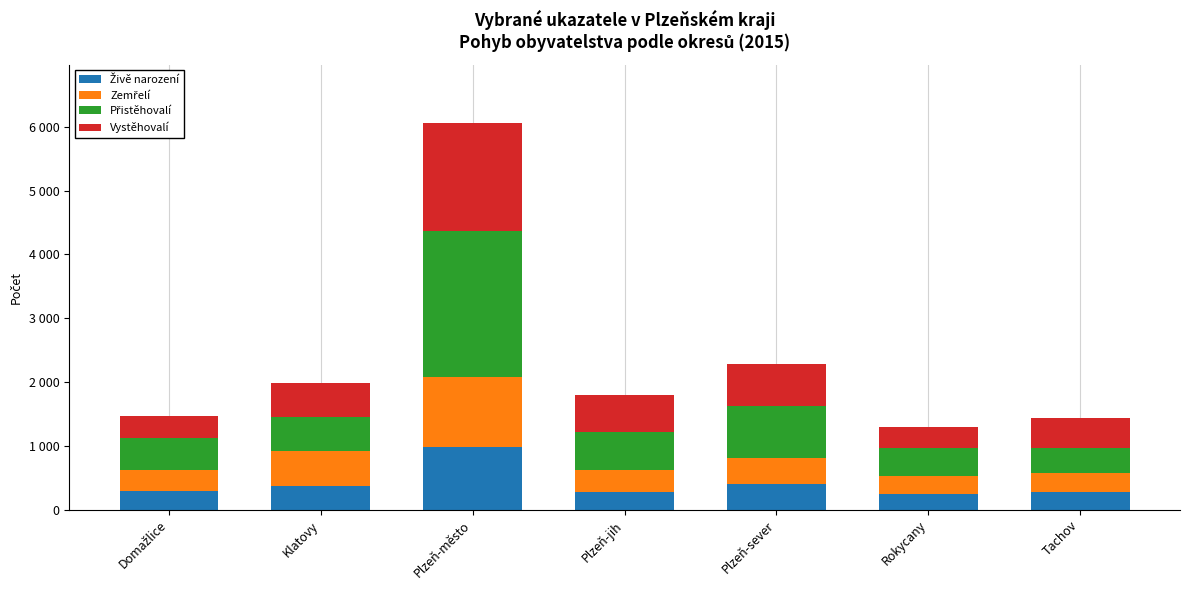

Does the chart contain any negative values?

No